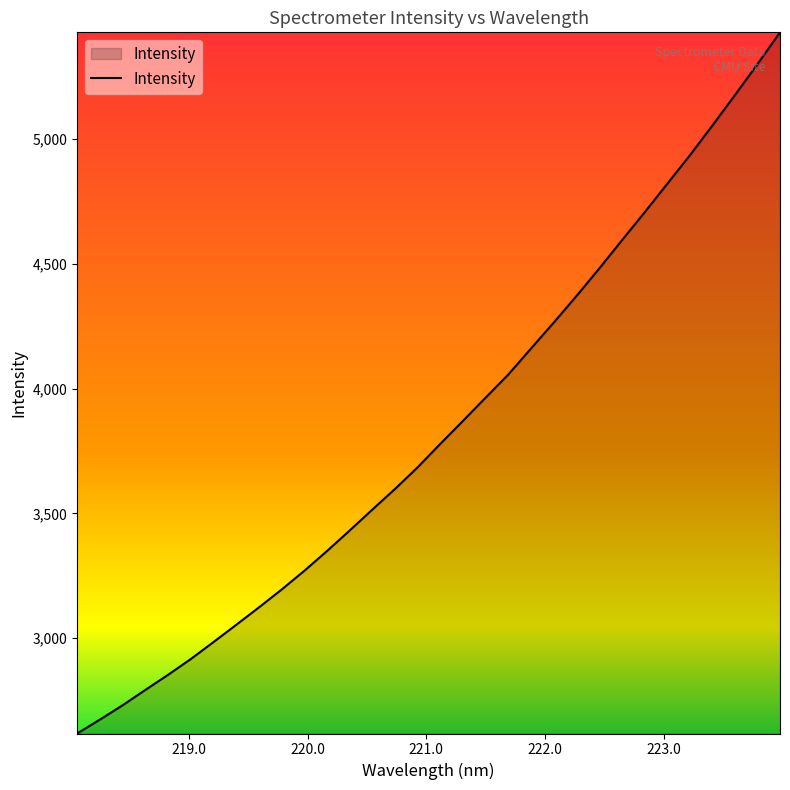

What is the minimum value shown in the chart?

2617.8